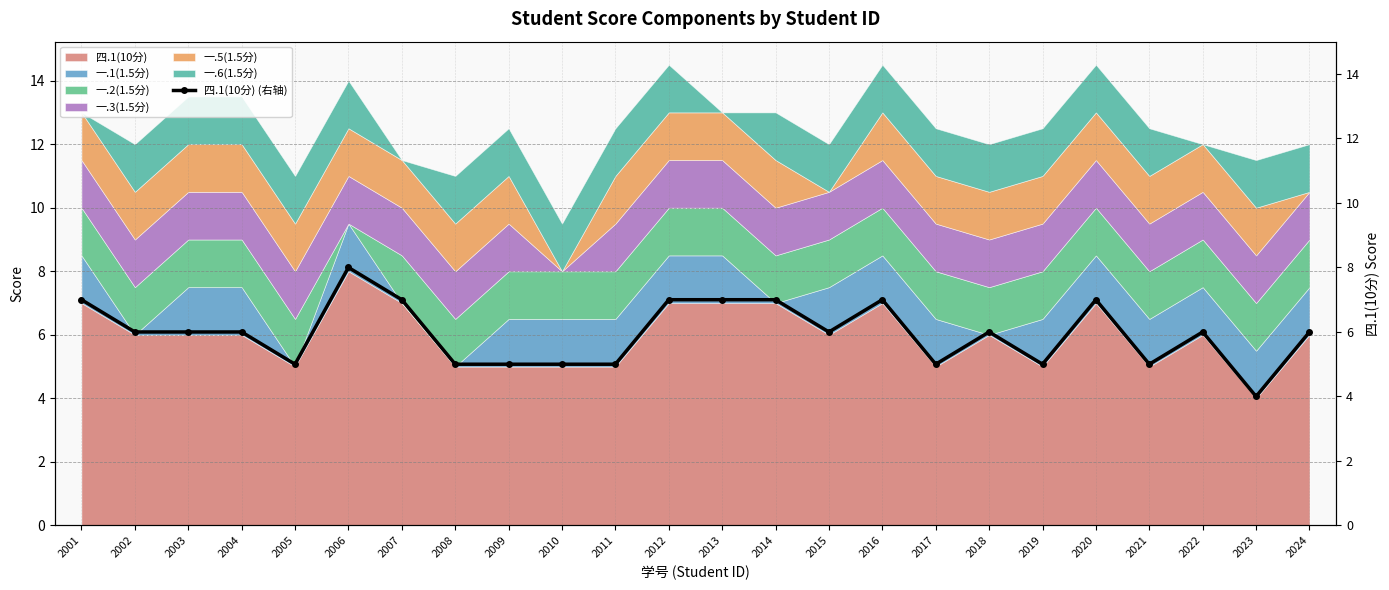

How many values are below 6?

9